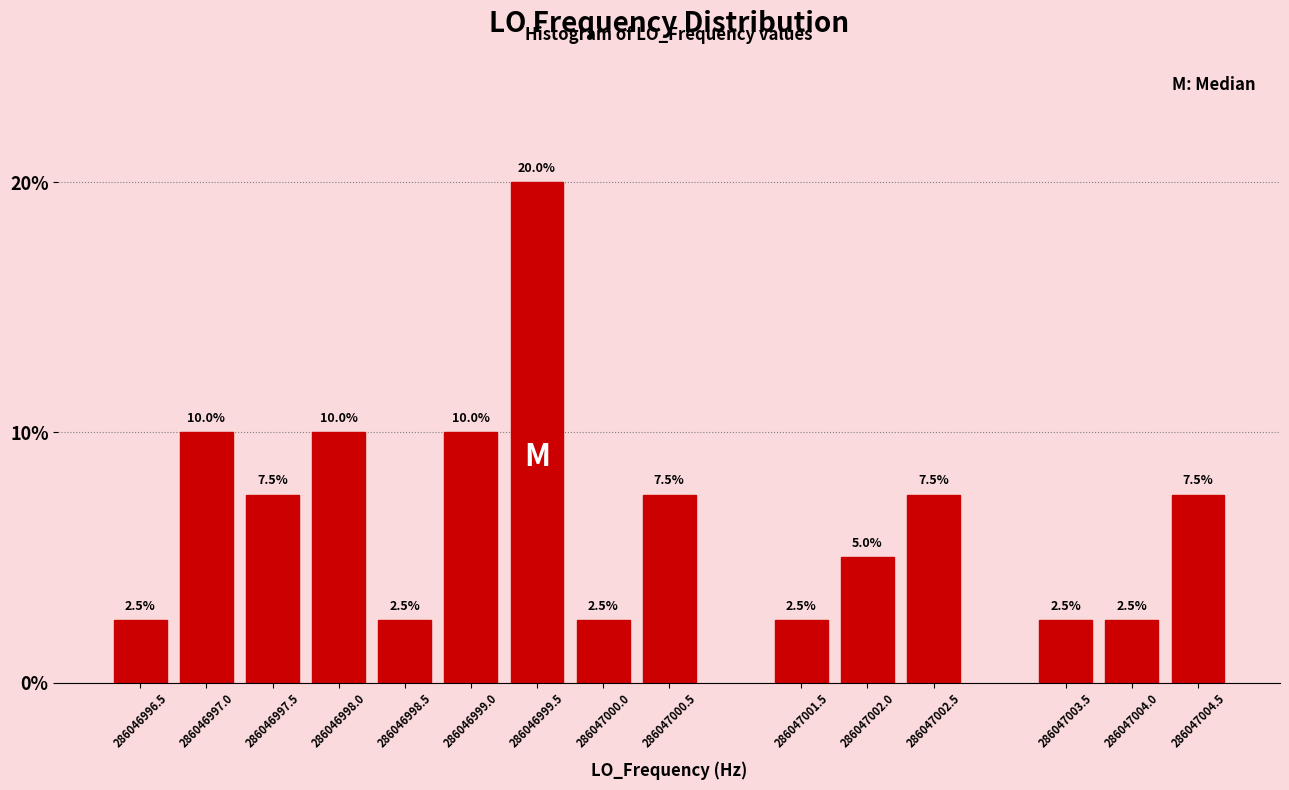

Reading left to right, what are all the values shown in this chart?

2.5	10.0	7.5	10.0	2.5	10.0	20.0	2.5	7.5	2.5	5.0	7.5	2.5	2.5	7.5